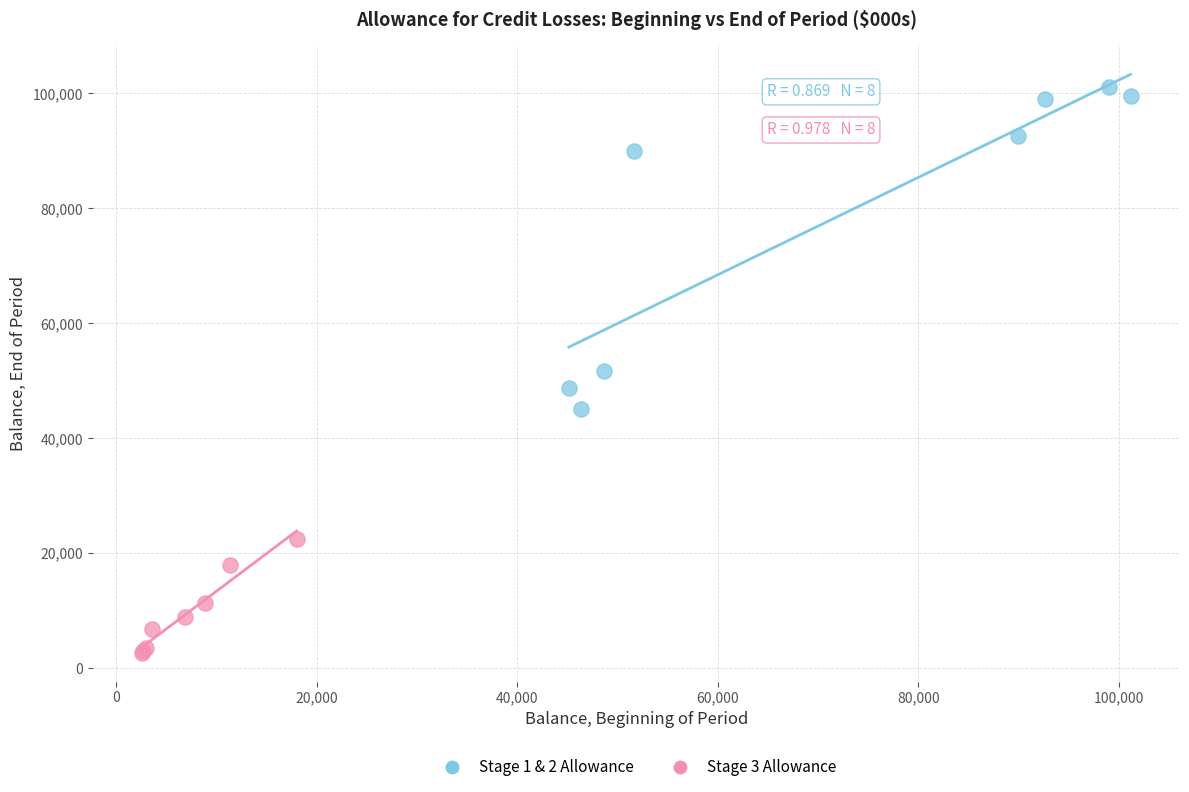

Which series has the largest Y range (max minus min)?

Stage 1 & 2 Allowance